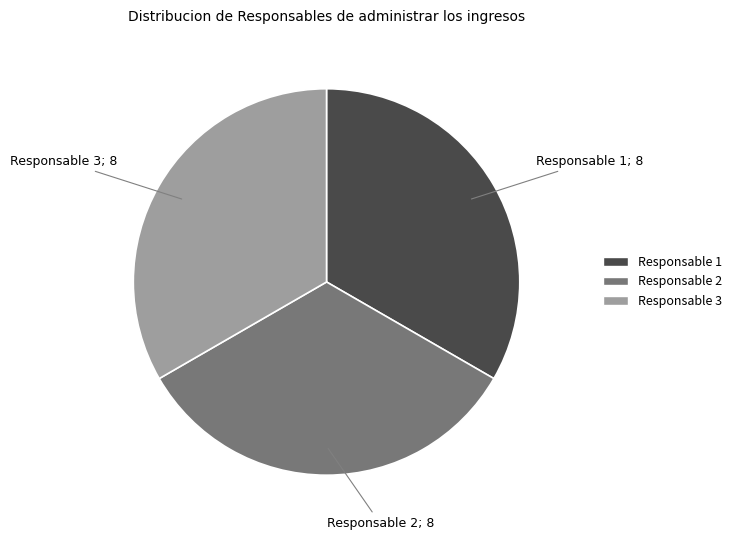

How many segments does this pie chart have?

3